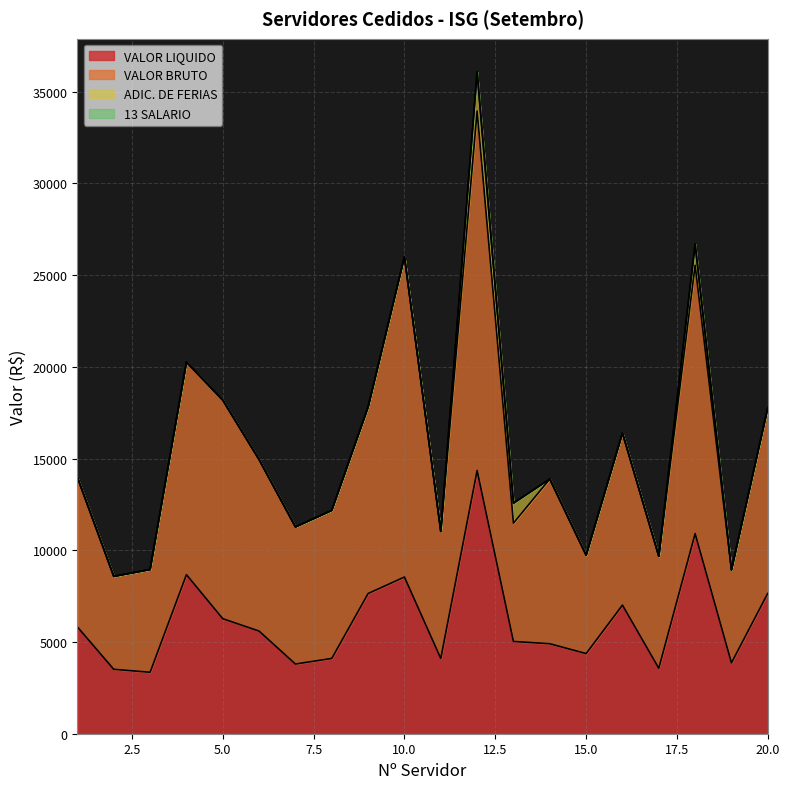

What is the value of the VALOR BRUTO point at the 4th from the left?

20259.5